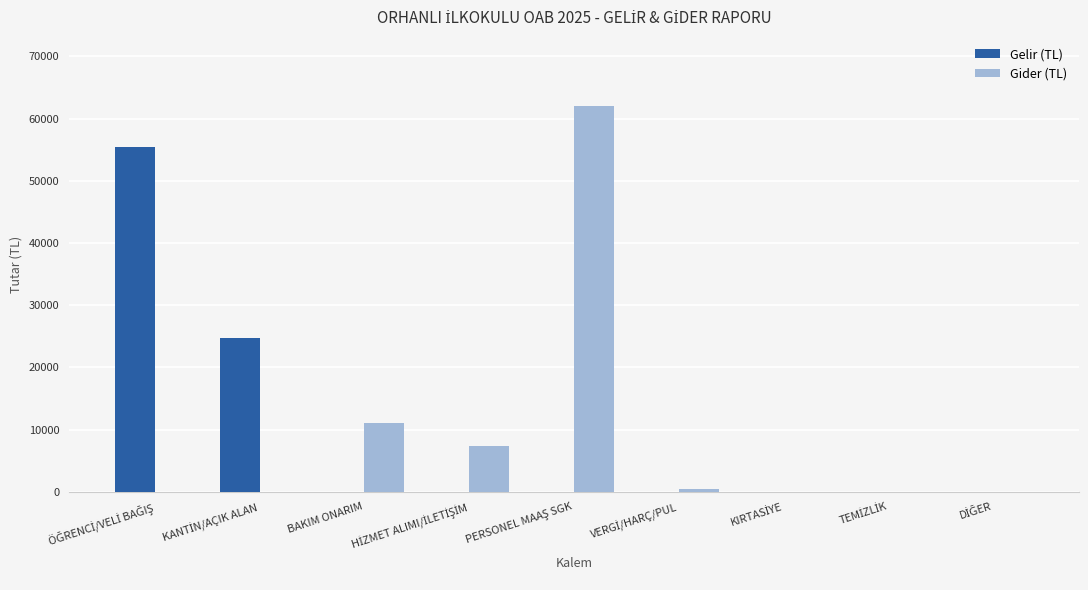

Where is Gider (TL) nearest to the value 30988?

BAKIM ONARIM